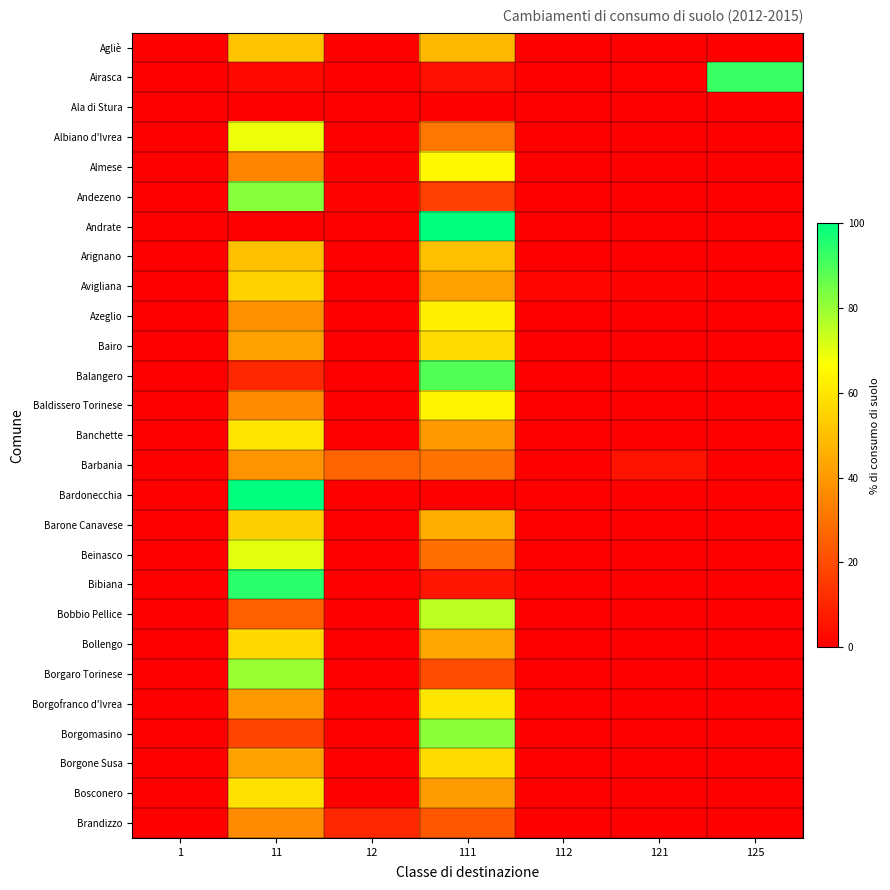

Between 1 and 111, which is larger?

111